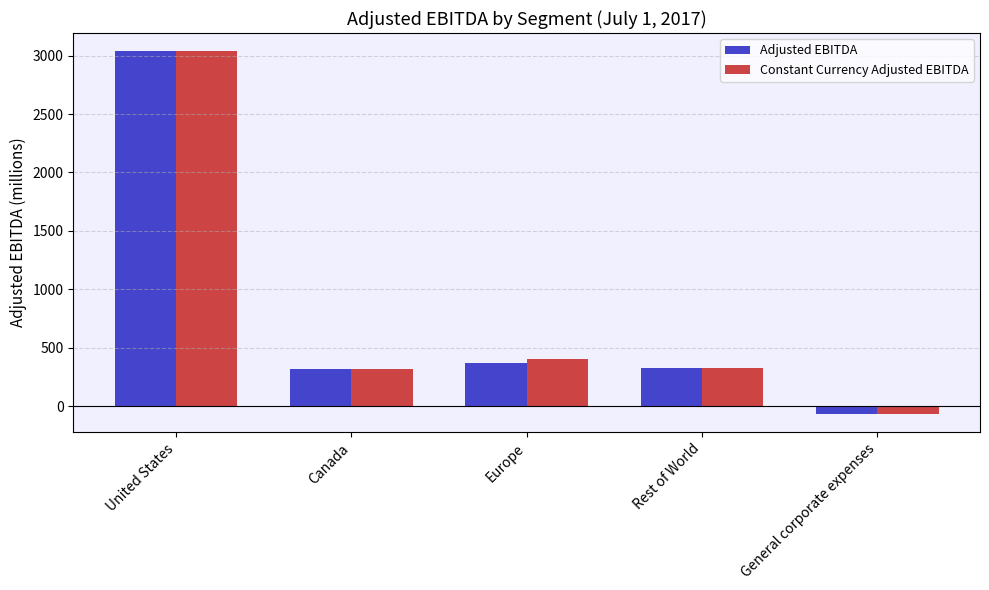

What is the difference between the maximum and minimum values in the Constant Currency Adjusted EBITDA series?

3104